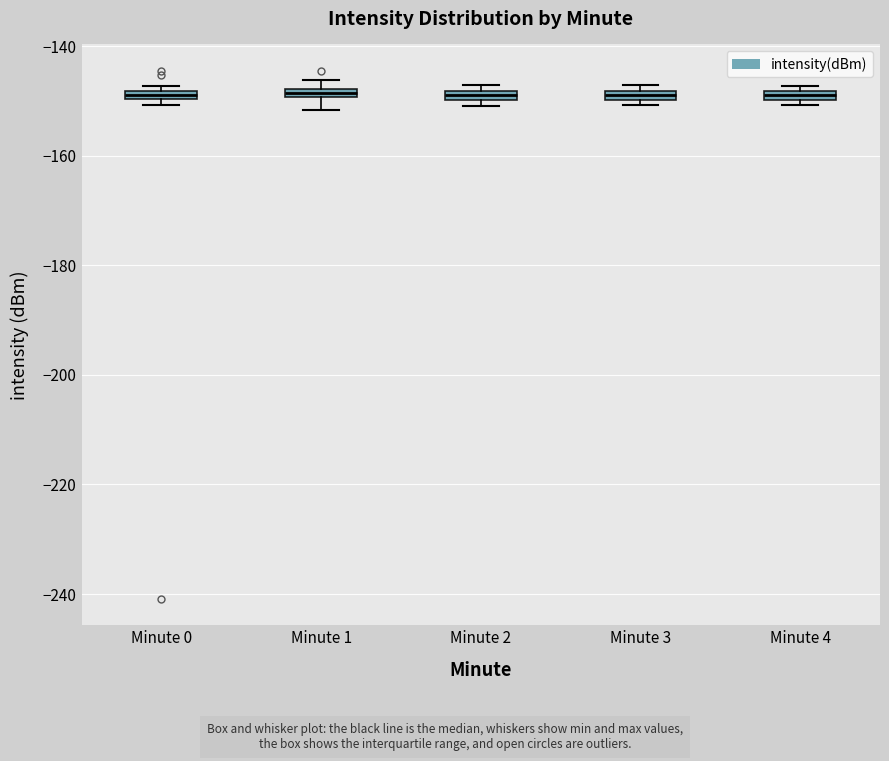

Where is the lower edge of the box for Minute 0 on the y-axis? The values are not printed on the chart, so give them approximately, as read against the axis.

-150